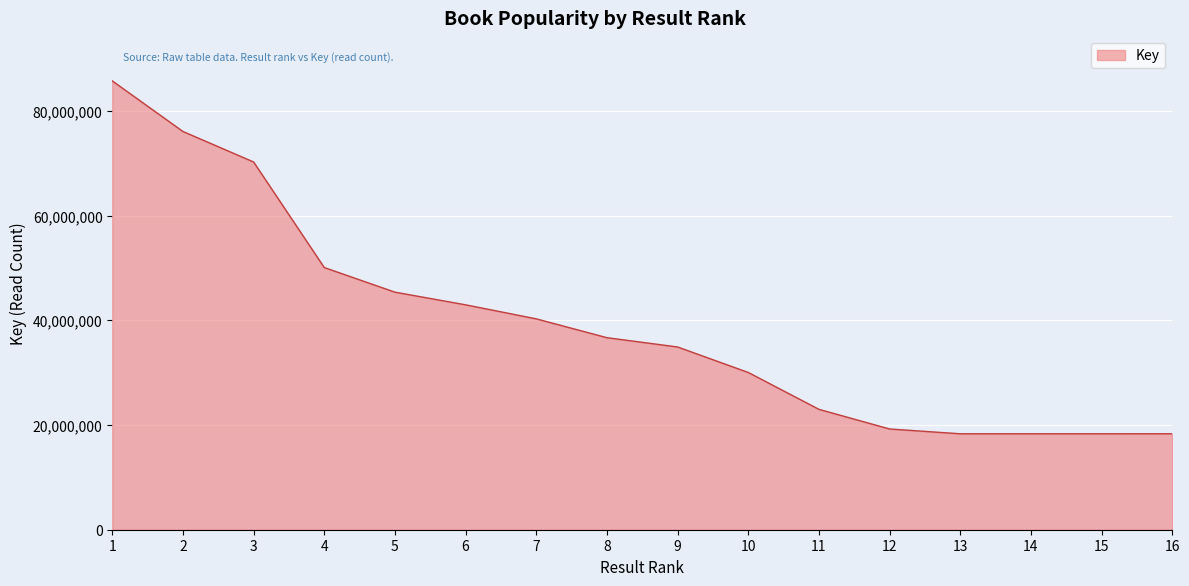

What is the sum of all values?

627747965